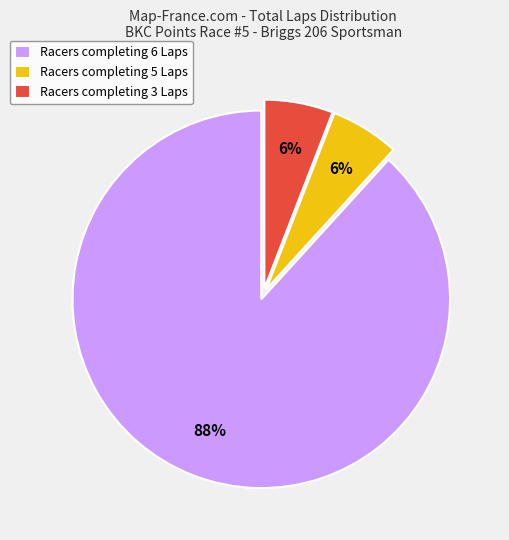

How many slices are in this pie chart?

3